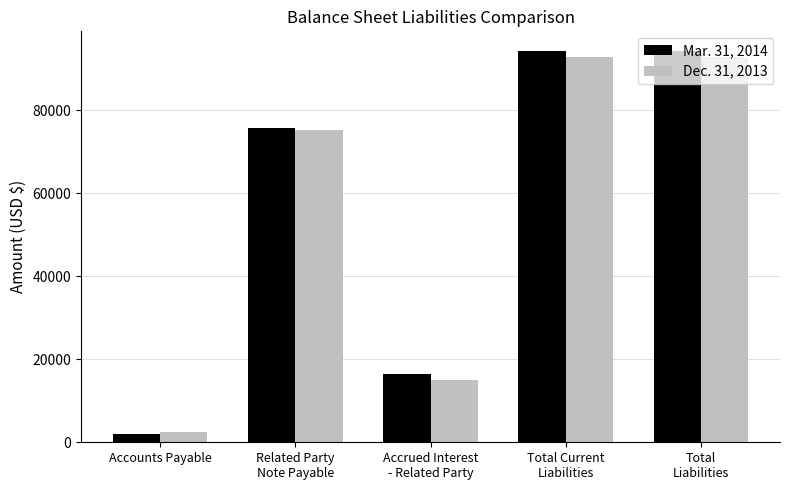

How many data points does each series have?

5